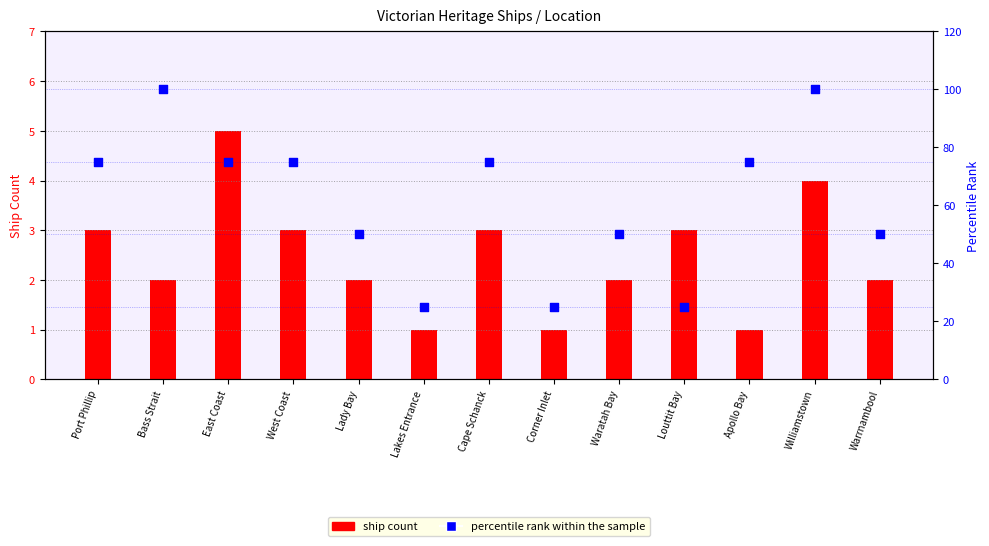

What are all the series names shown in the legend?

ship count, percentile rank within the sample